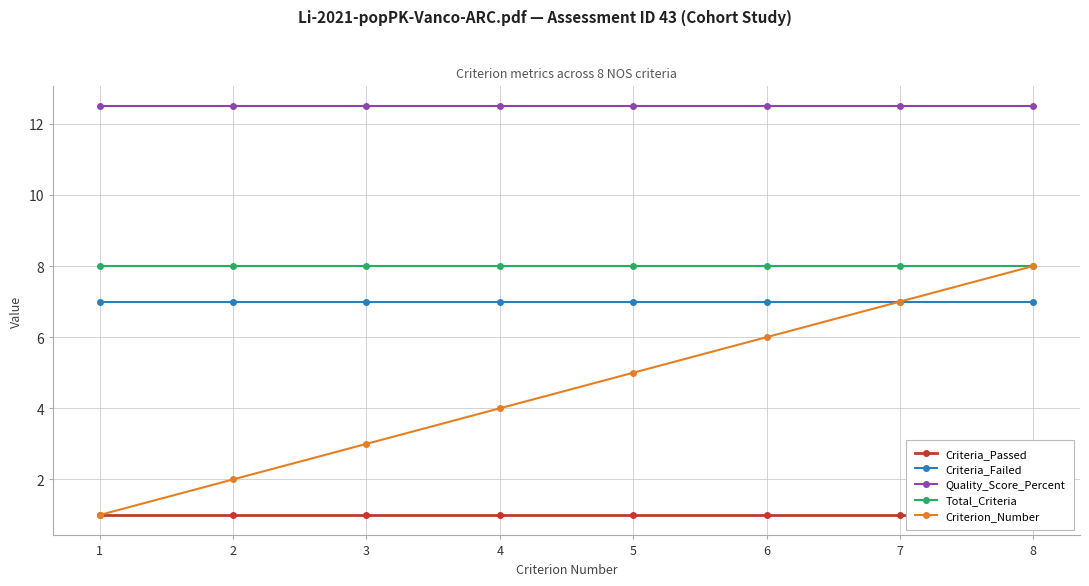

Reading left to right, transcribe all the data shown in this chart.

Criteria_Passed: 1=1.0	2=1.0	3=1.0	4=1.0	5=1.0	6=1.0	7=1.0	8=1.0
Criteria_Failed: 1=7.0	2=7.0	3=7.0	4=7.0	5=7.0	6=7.0	7=7.0	8=7.0
Quality_Score_Percent: 1=12.5	2=12.5	3=12.5	4=12.5	5=12.5	6=12.5	7=12.5	8=12.5
Total_Criteria: 1=8.0	2=8.0	3=8.0	4=8.0	5=8.0	6=8.0	7=8.0	8=8.0
Criterion_Number: 1=1.0	2=2.0	3=3.0	4=4.0	5=5.0	6=6.0	7=7.0	8=8.0